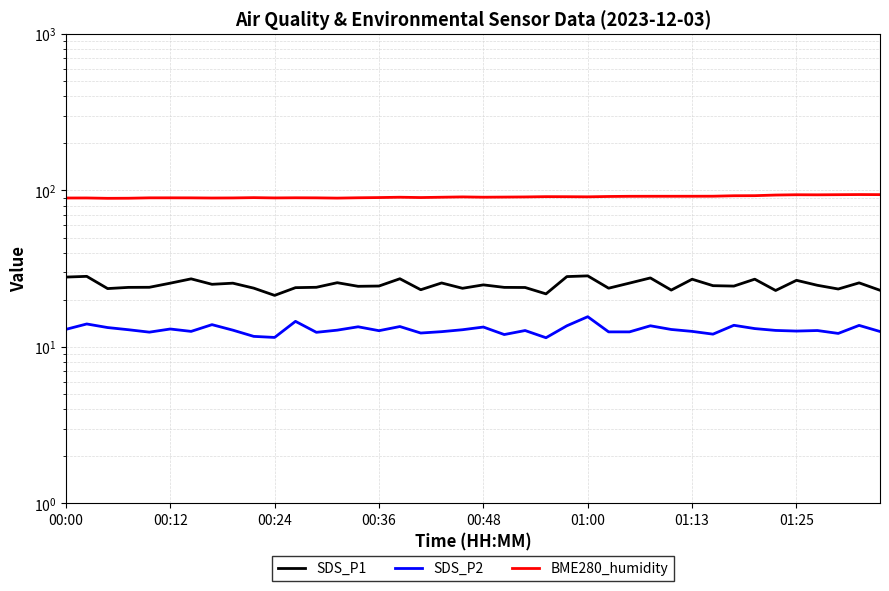

What is the difference between the SDS_P1 values at 18 and 36?

0.9